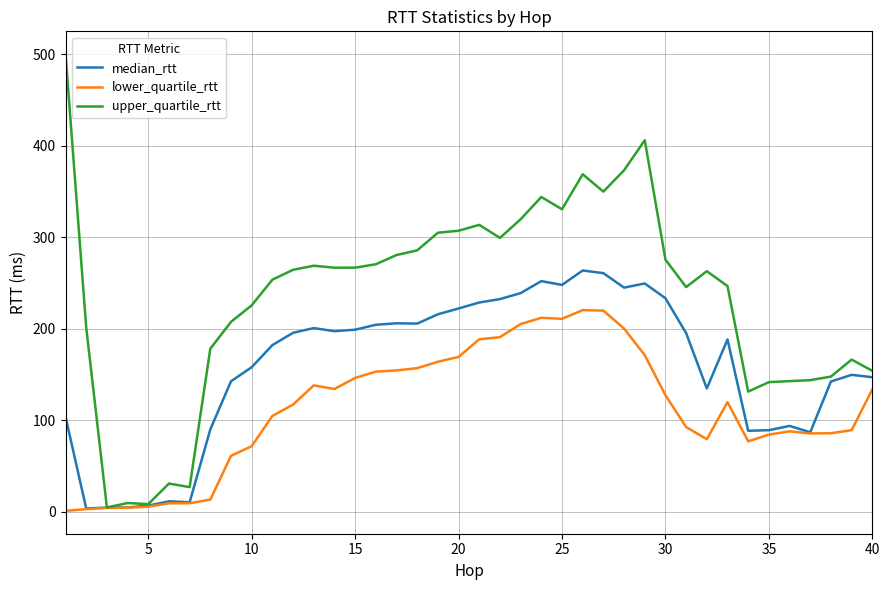

What is the maximum value for upper_quartile_rtt?

500.0